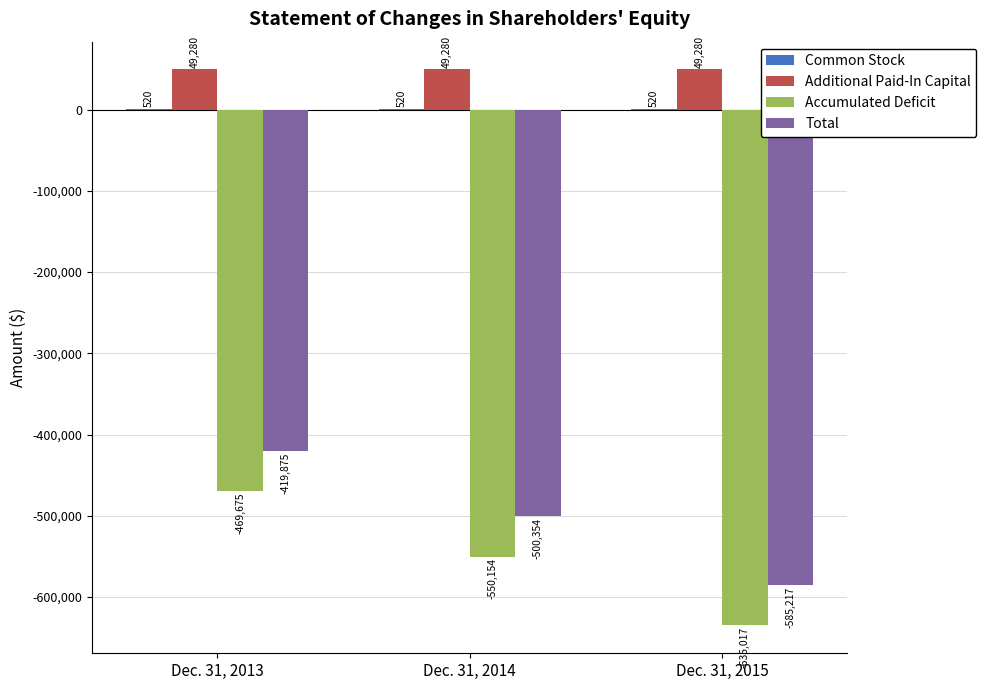

Count the number of data series in this chart.

4